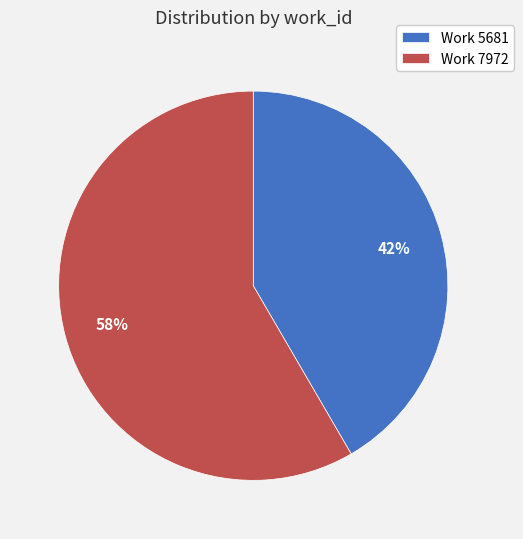

True or false: Work 5681 accounts for 42% of the total.

True